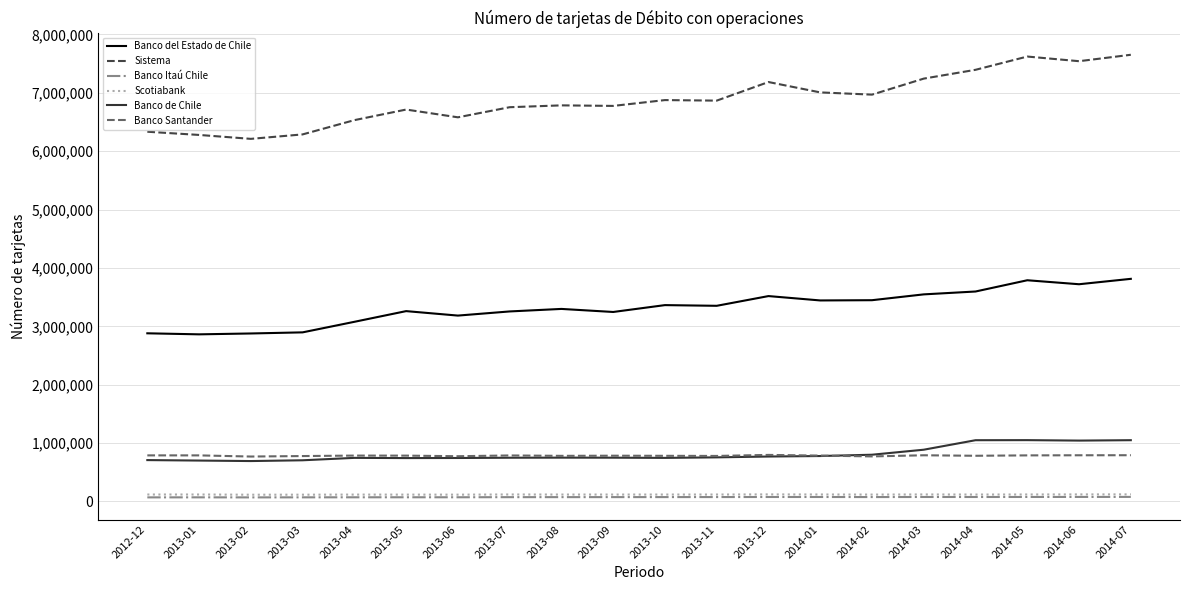

Is it true that Banco Santander equals 1315188 at 2013-11?

False